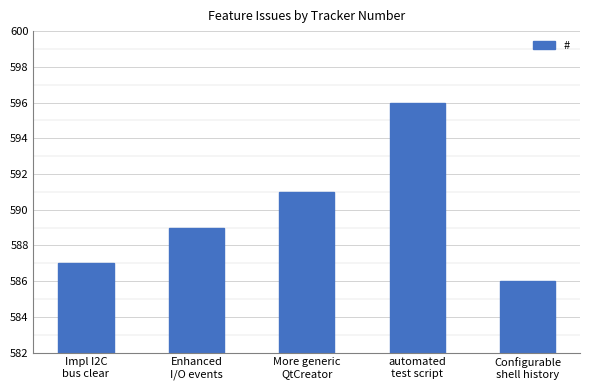

Which has a higher value, automated
test script or Enhanced
I/O events?

automated
test script